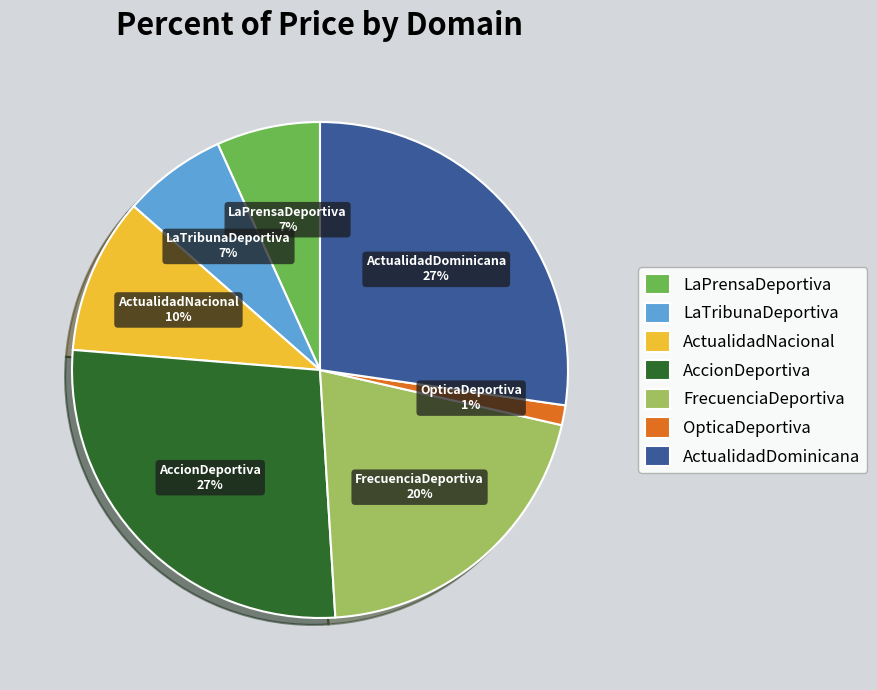

Between FrecuenciaDeportiva and LaPrensaDeportiva, which is larger?

FrecuenciaDeportiva